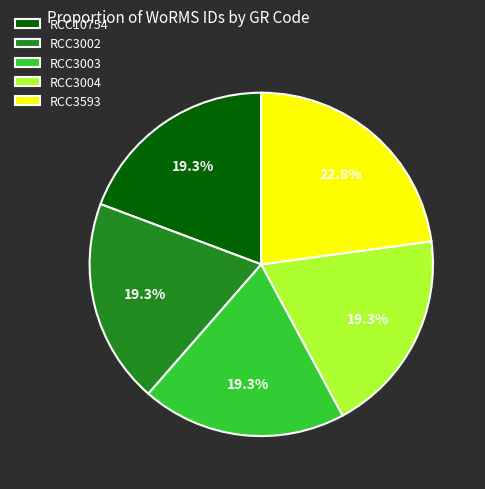

Which has a higher value, RCC3003 or RCC3593?

RCC3593